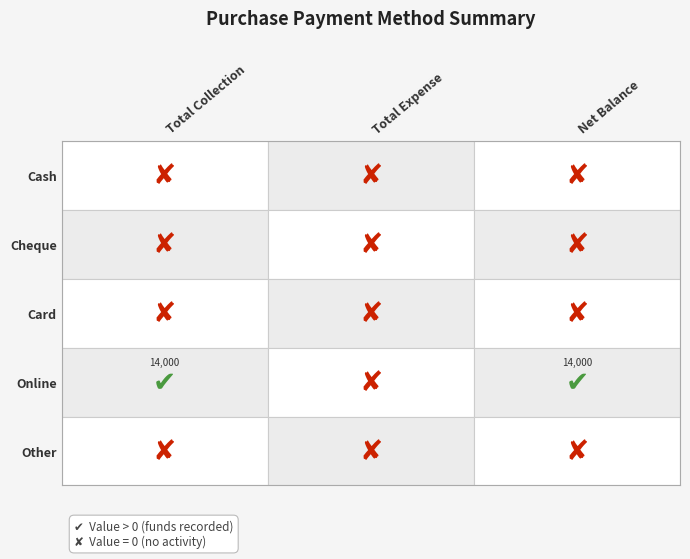

The Cash series shows 0 at 0. True or false?

True